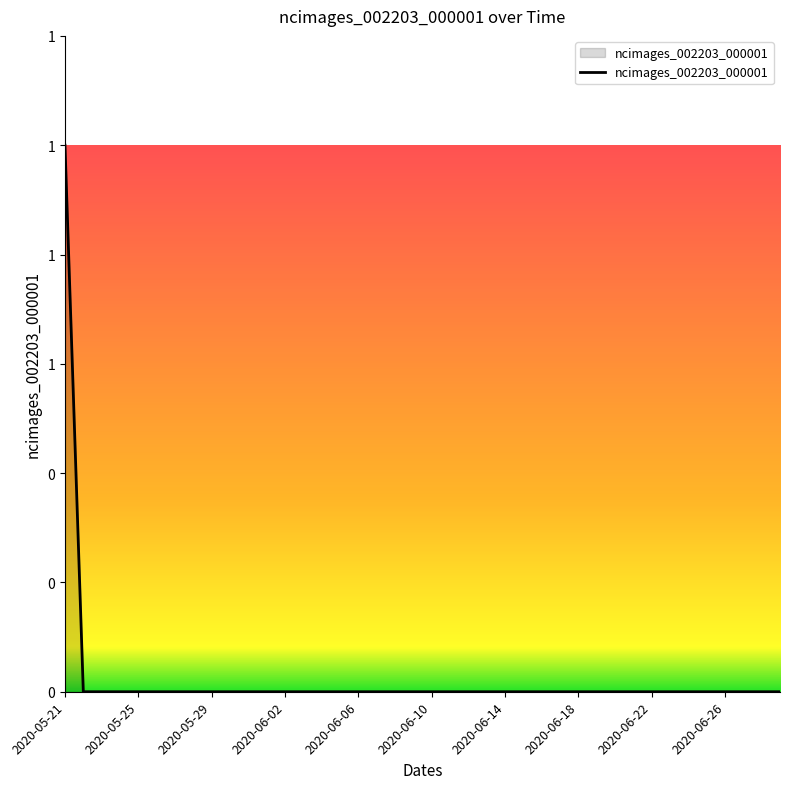

Does the chart have visible grid lines?

No